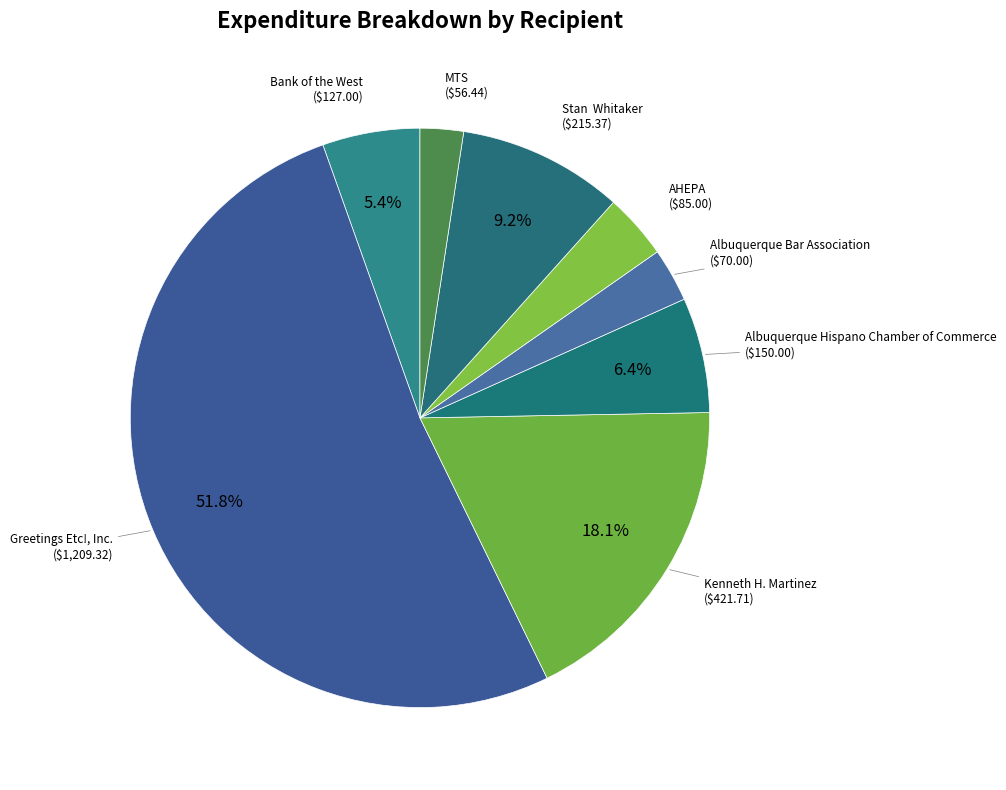

Combined, do Kenneth H. Martinez and Greetings Etc!, Inc. account for over 50%?

Yes